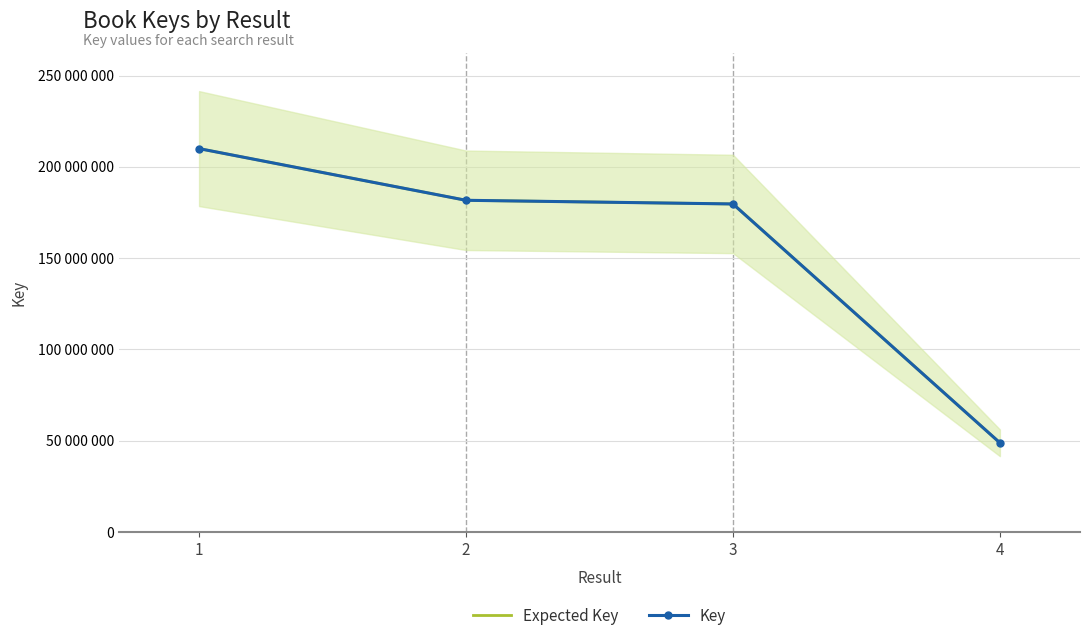

Where does the Key series first go above 181642670?

1